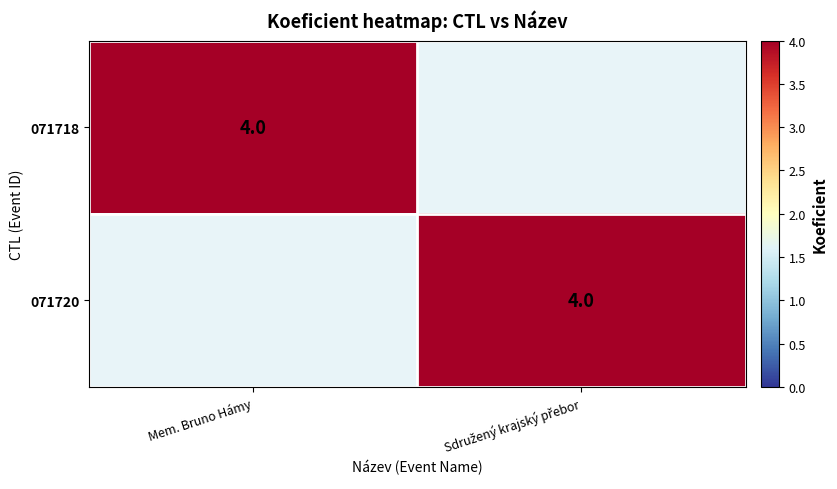

True or false: 071718 has a value of 4 at Mem. Bruno Hámy.

True